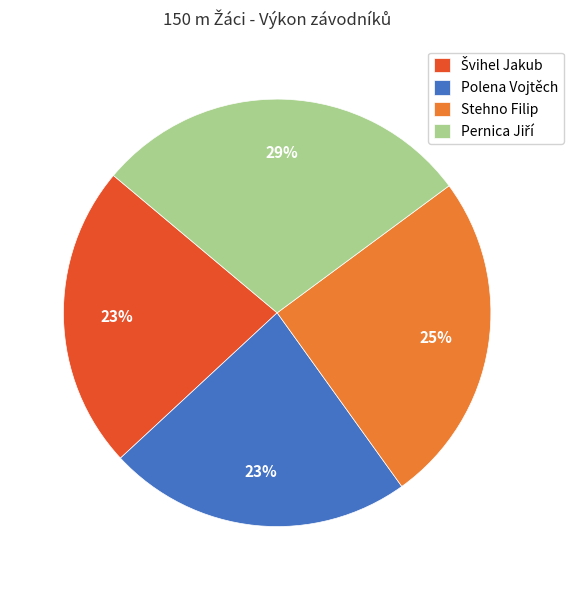

To the nearest percent, what percentage of the pie is Stehno Filip?

25%